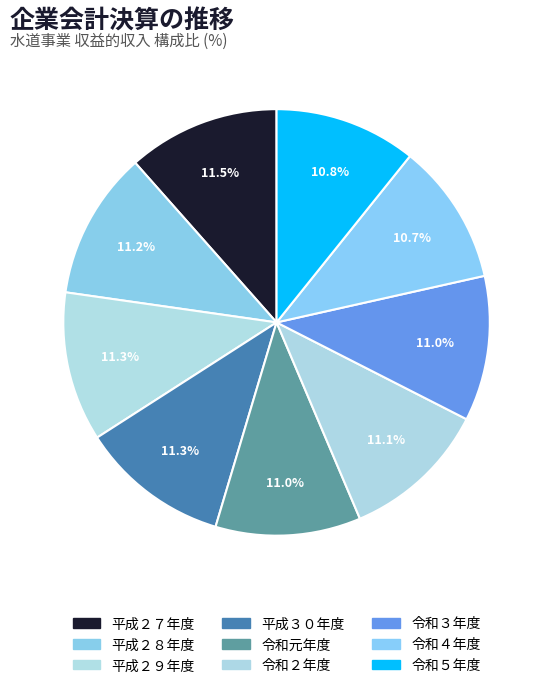

How many segments does this pie chart have?

9